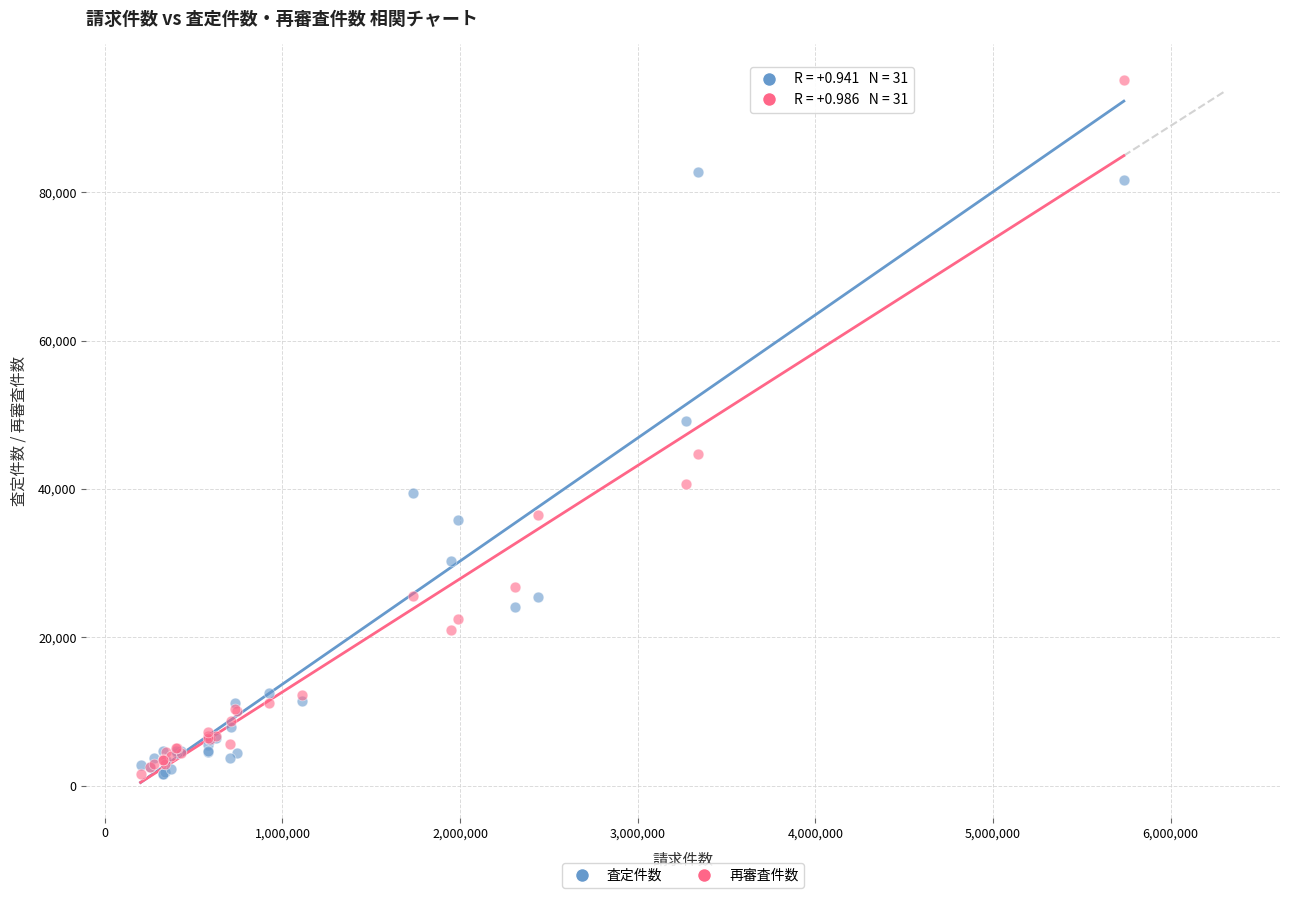

In the 査定件数 series, what Y value is closest to 42126?

39501